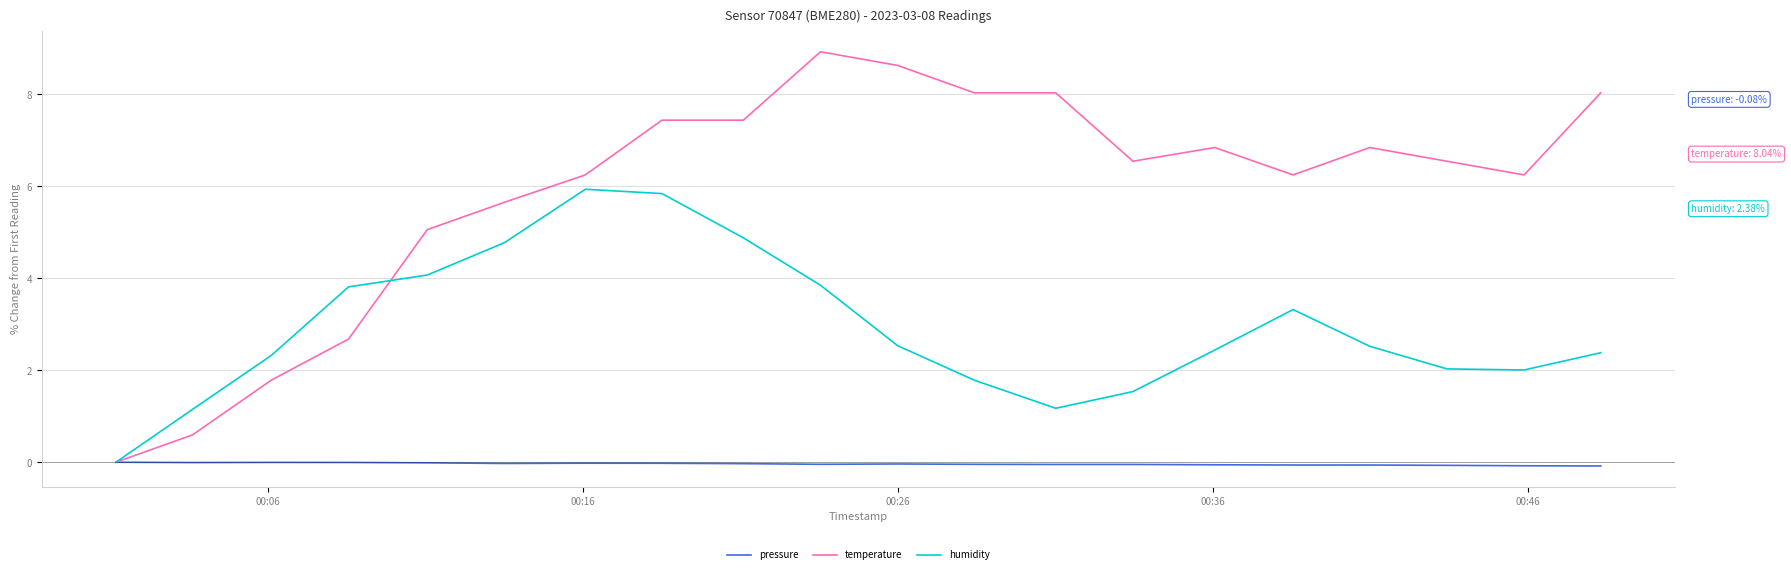

List the series in order of their overall mean, lowest first.

pressure, humidity, temperature